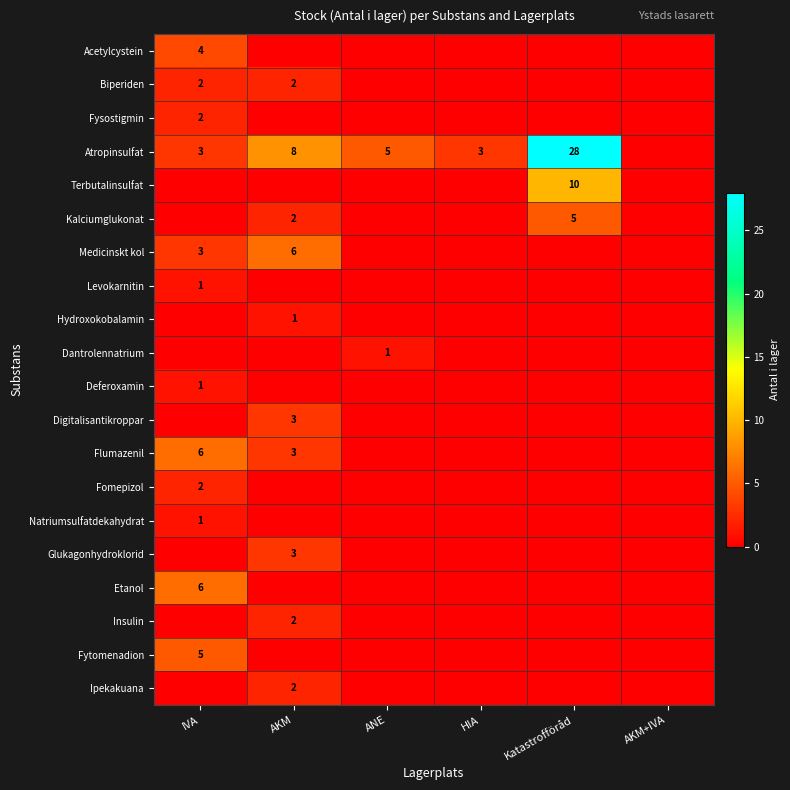

What is the maximum value shown in the chart?

28